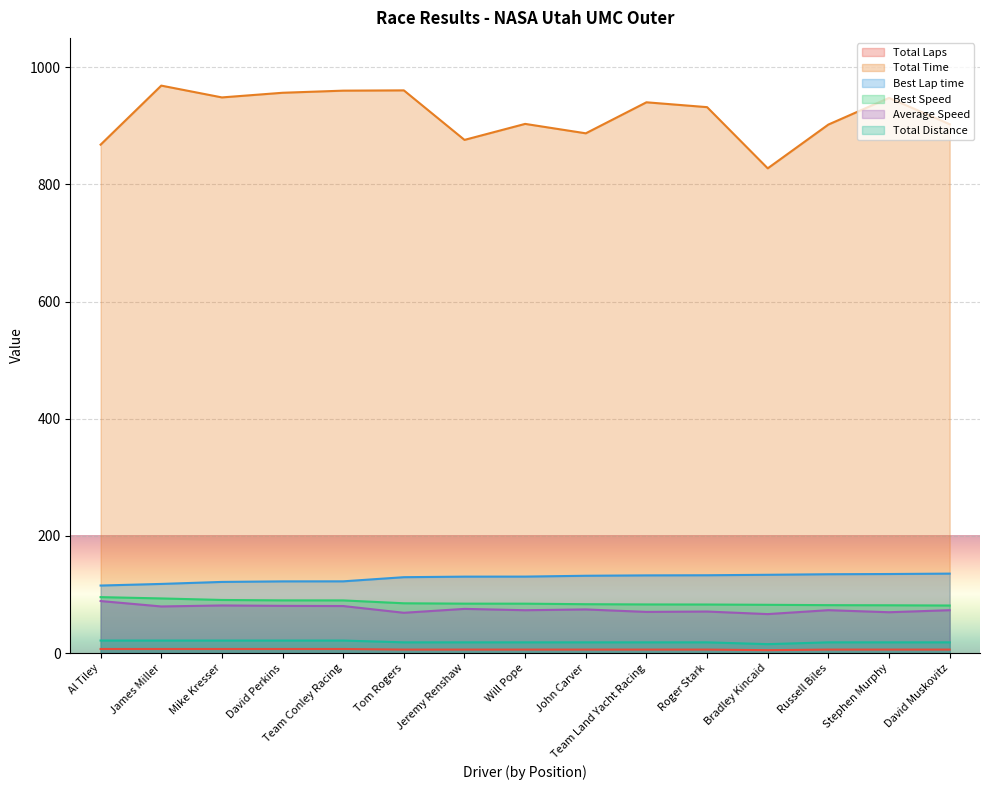

What position from the left is James Miller?

2